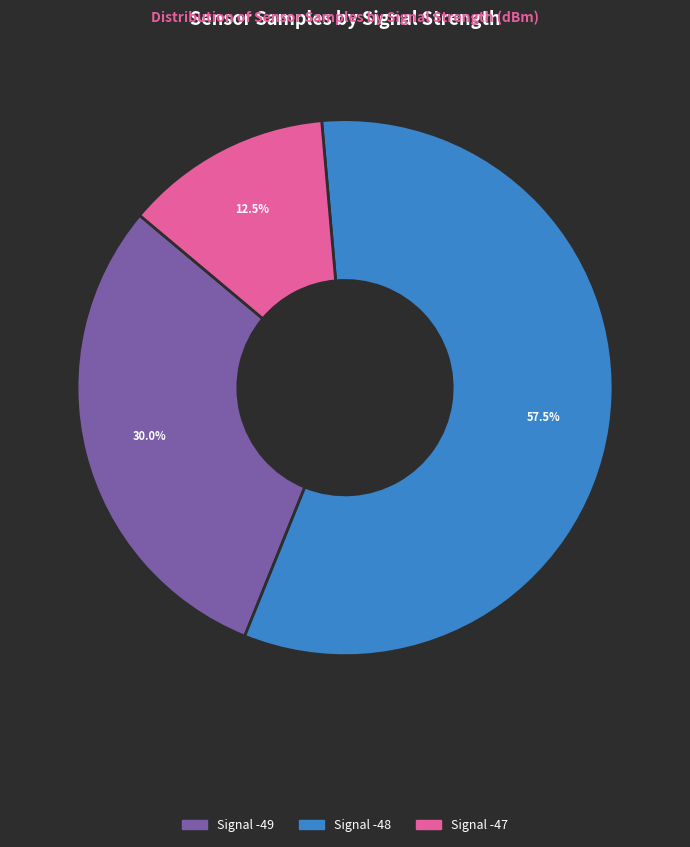

Is there any slice that represents more than half of the pie?

Yes